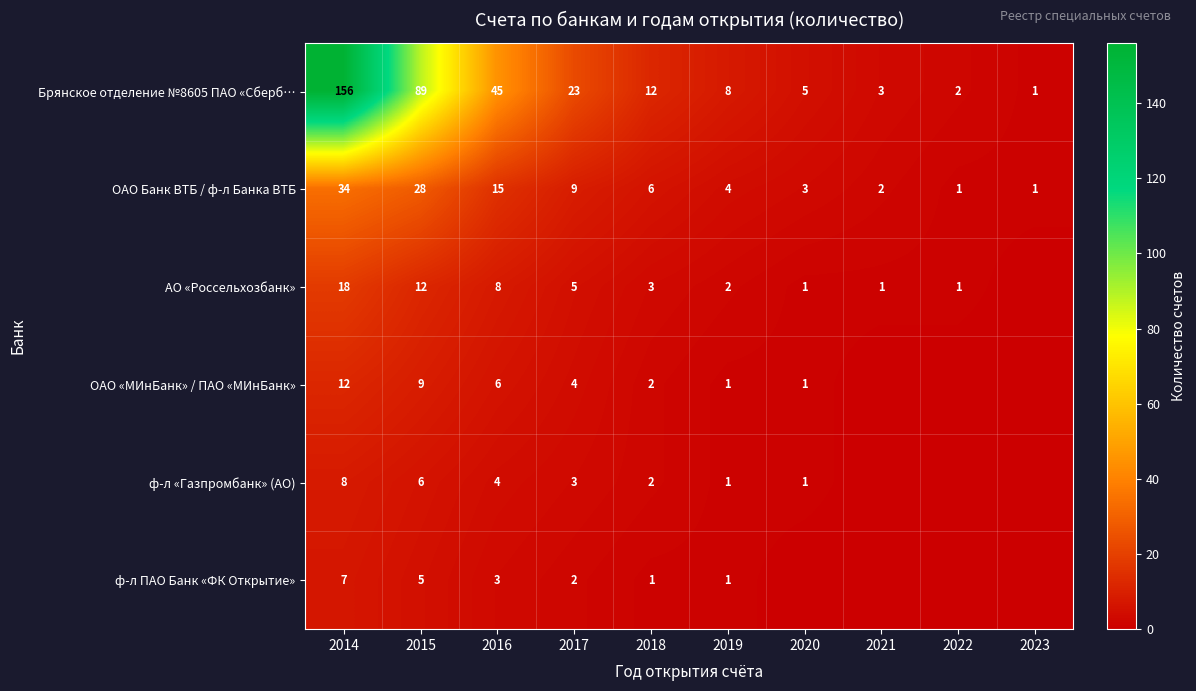

True or false: Брянское отделение №8605 ПАО «Сберб… has a value of 1 at 2023.

True